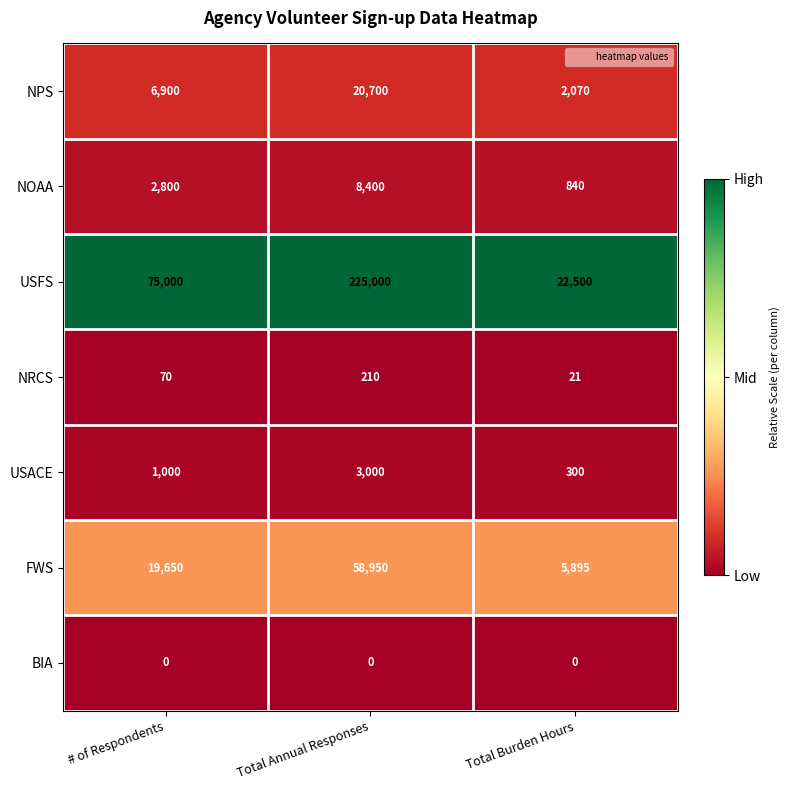

What is the maximum value shown in the chart?

225000